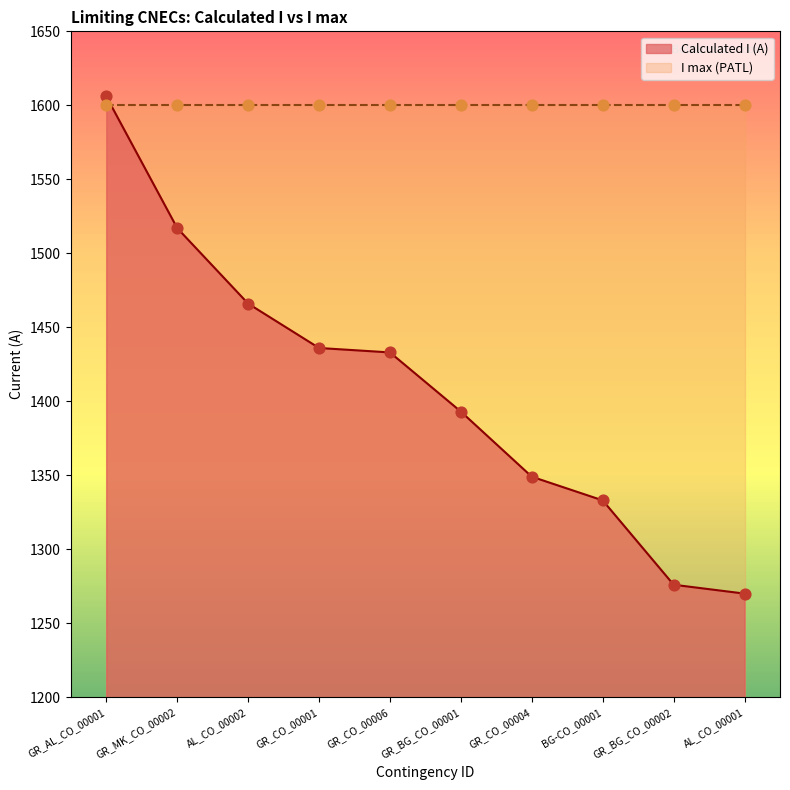

What is the change in value from GR_AL_CO_00001 to GR_CO_00006?

-173